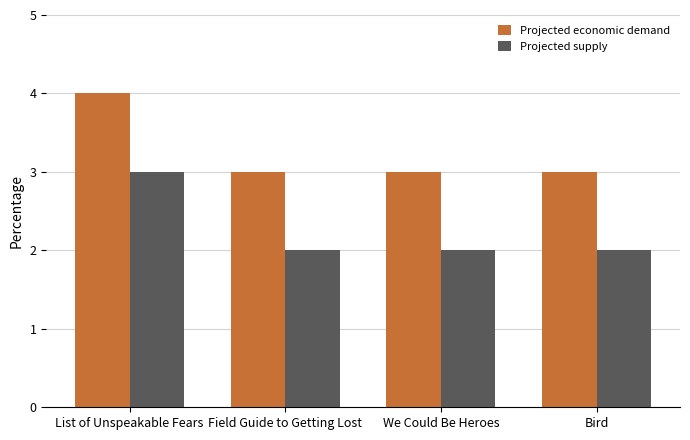

Rank the series at We Could Be Heroes from lowest to highest value.

Projected supply, Projected economic demand